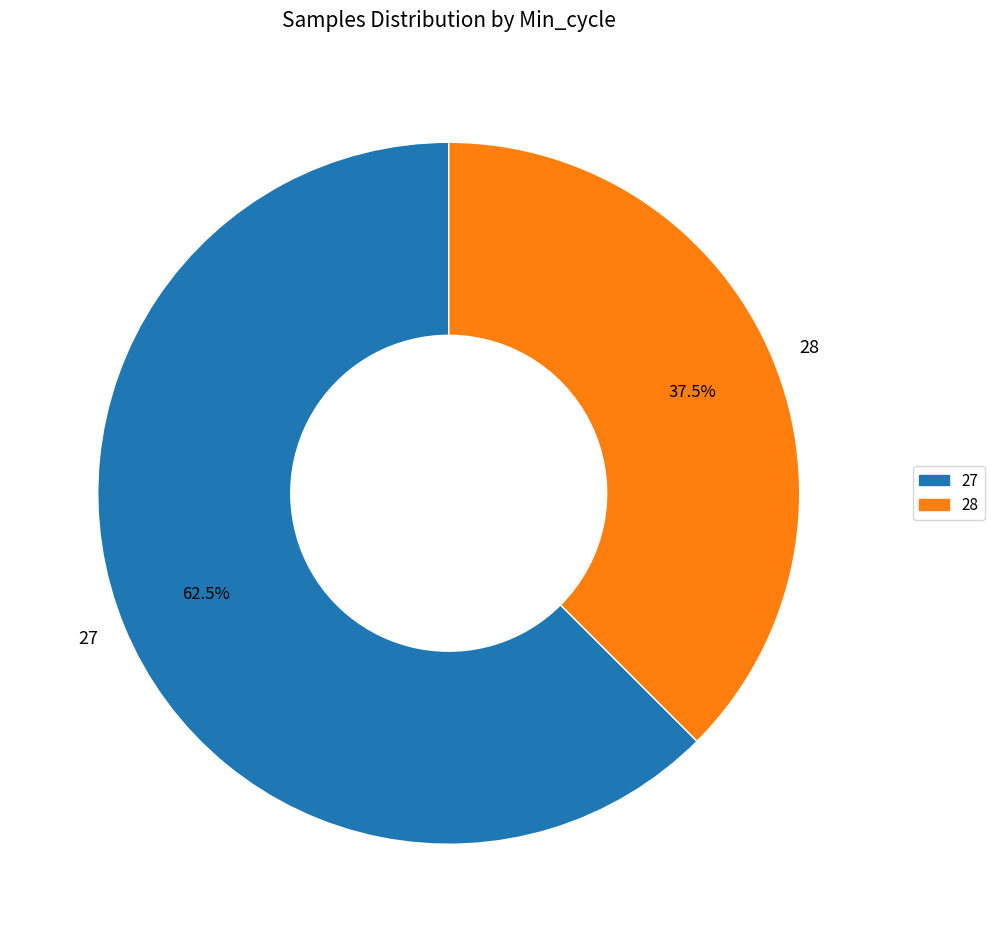

Does any single category account for the majority?

Yes